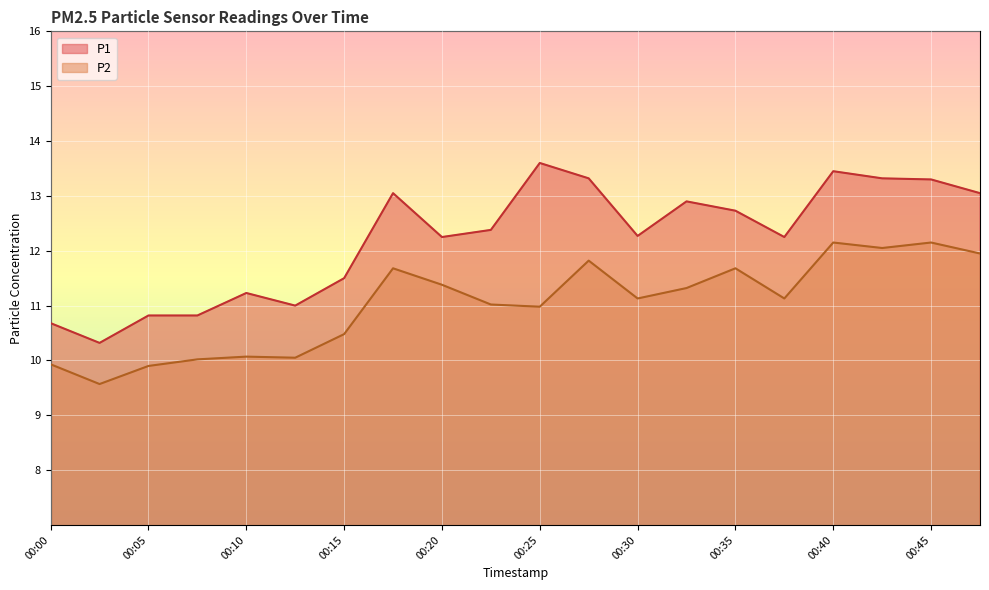

True or false: P2 and P1 intersect in this chart.

False